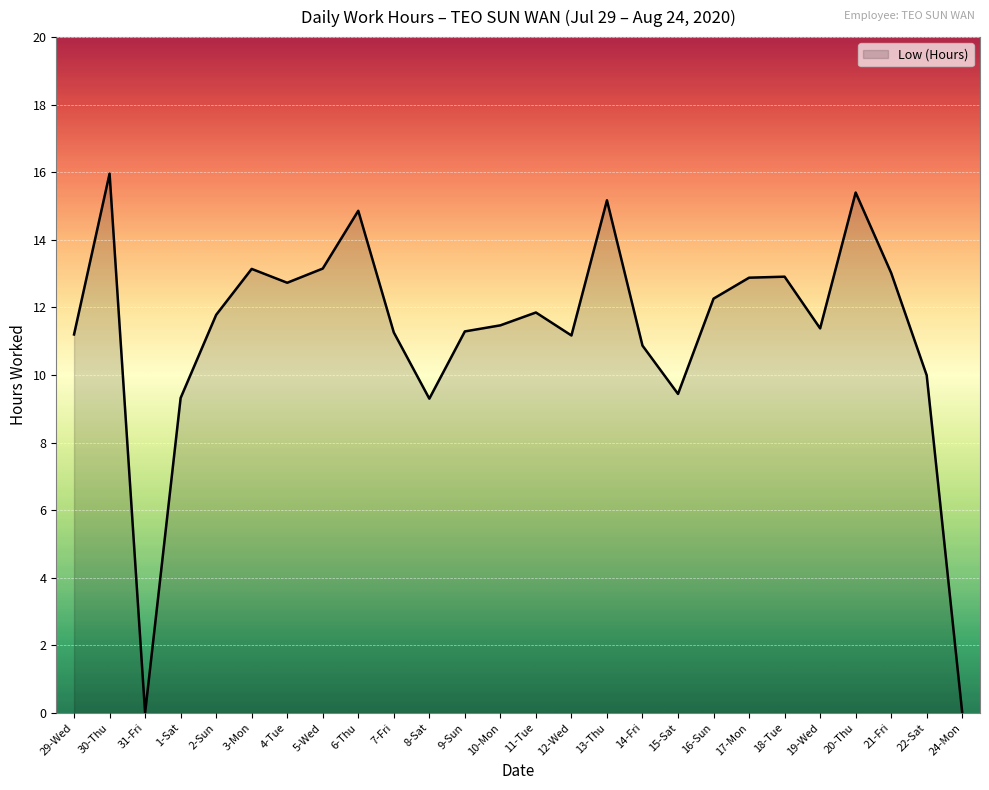

Count the number of data series in this chart.

1